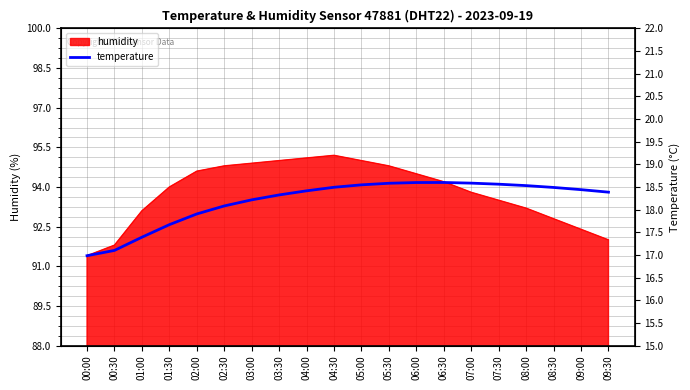

What is the label of the 12th point from the right?

04:00